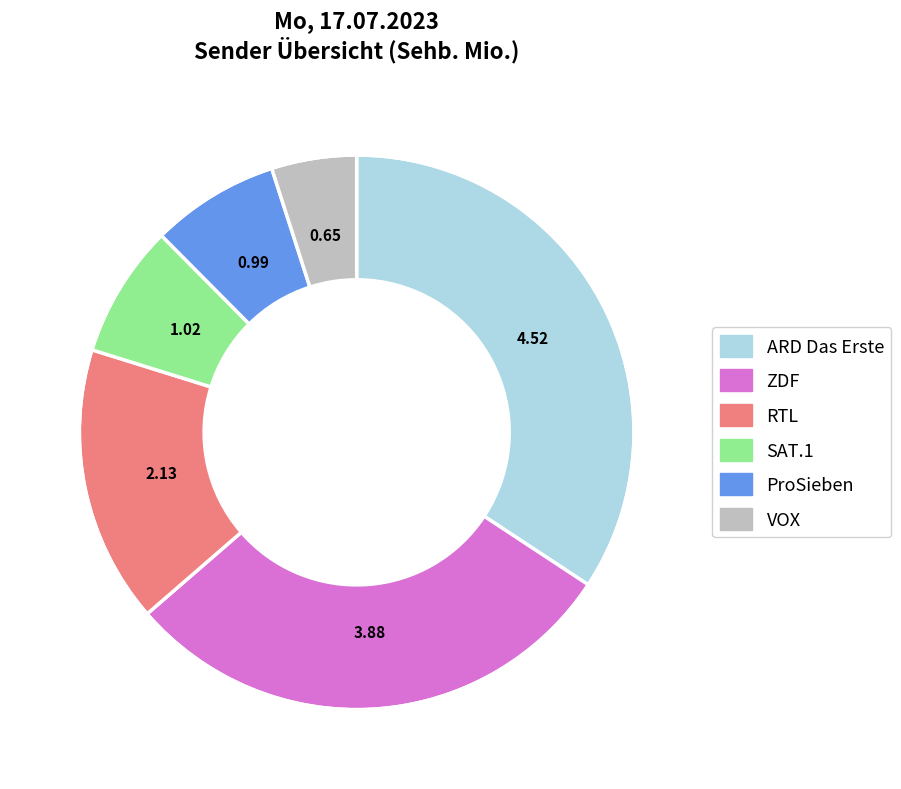

Is there any slice that represents more than half of the pie?

No